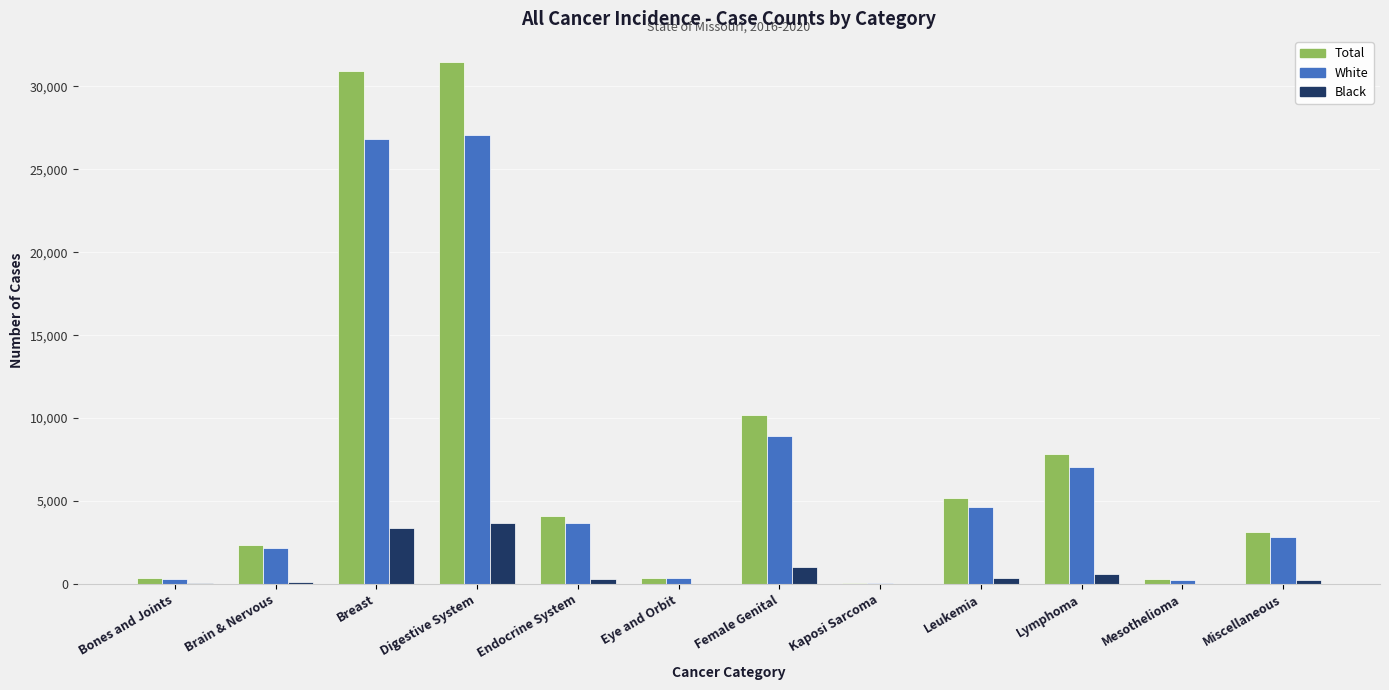

Which series changed the most between Digestive System and Kaposi Sarcoma?

Total